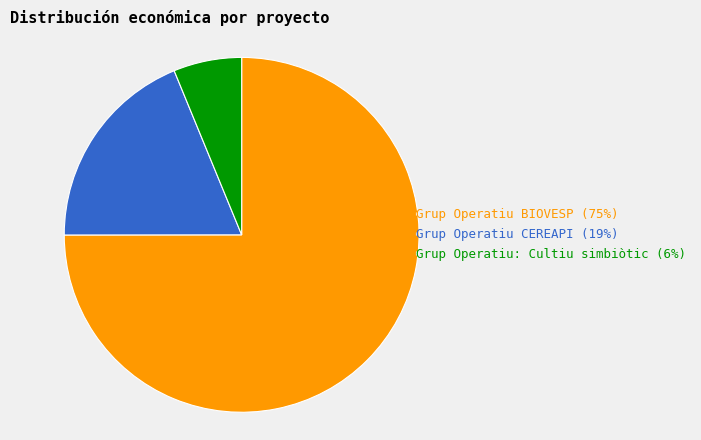

Is the sum of Grup Operatiu: Cultiu simbiòtic (6%) and Grup Operatiu BIOVESP (75%) greater than half?

Yes